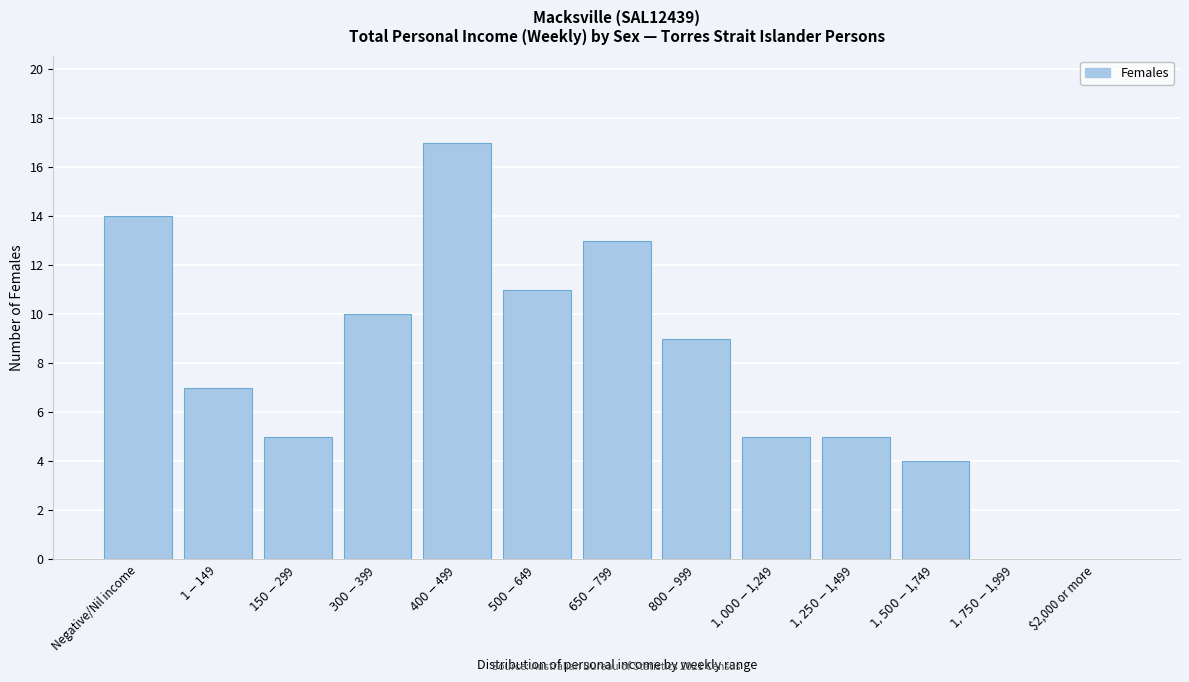

What is the sum of all values?

100